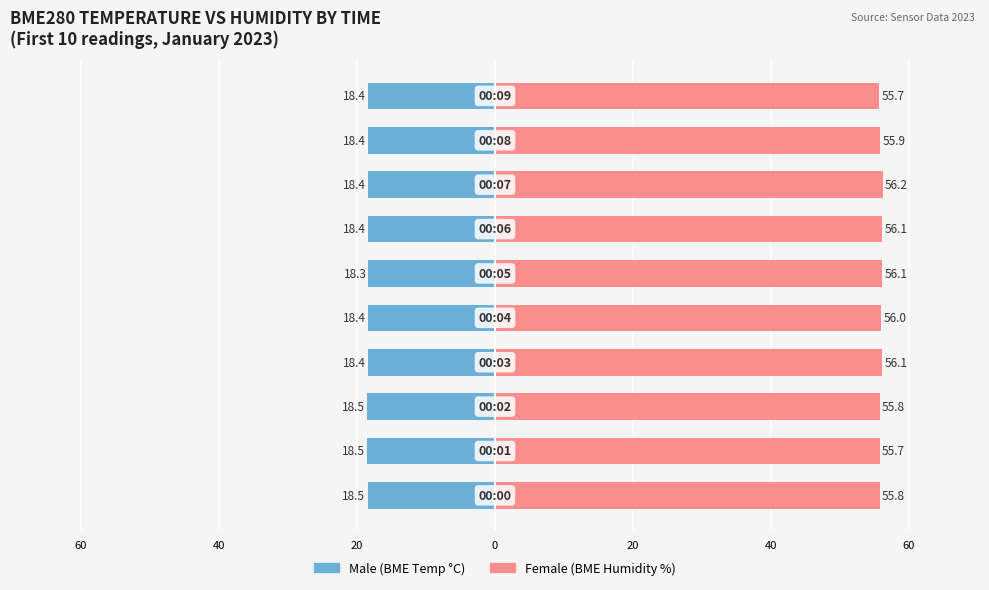

List the series in order of their peak value, lowest first.

Male, Female